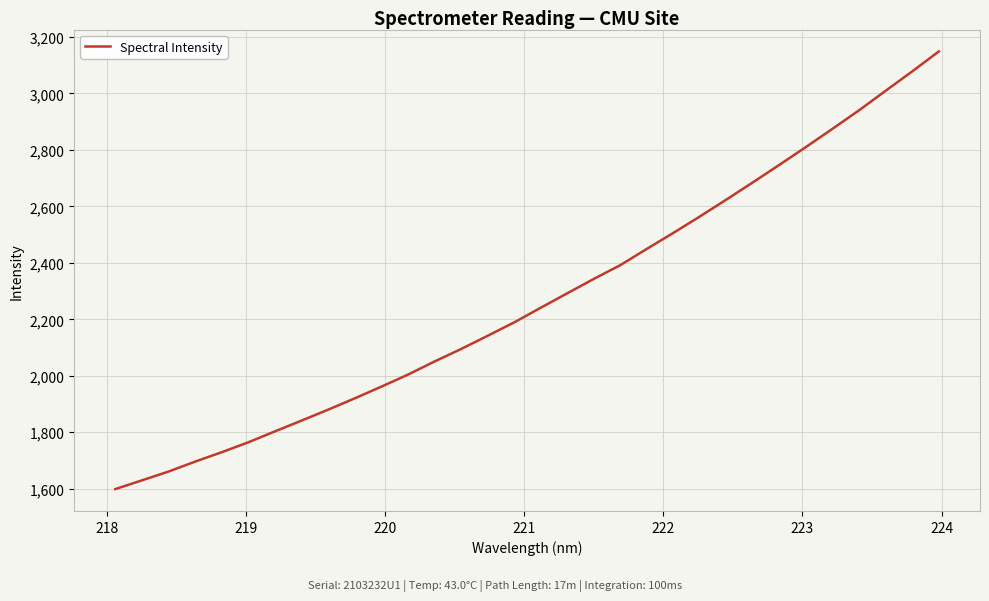

What is the difference between the maximum and minimum values?

1550.2